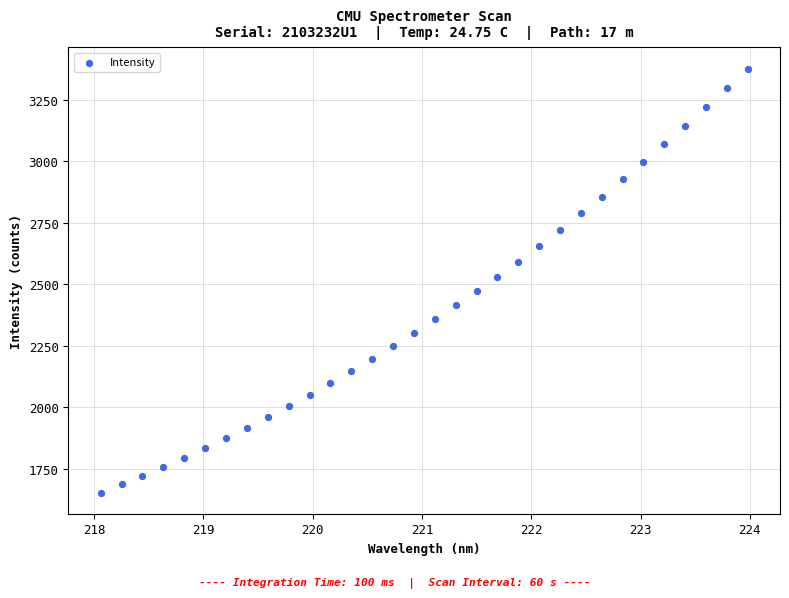

What is the range of X values (max minus min)?

5.9